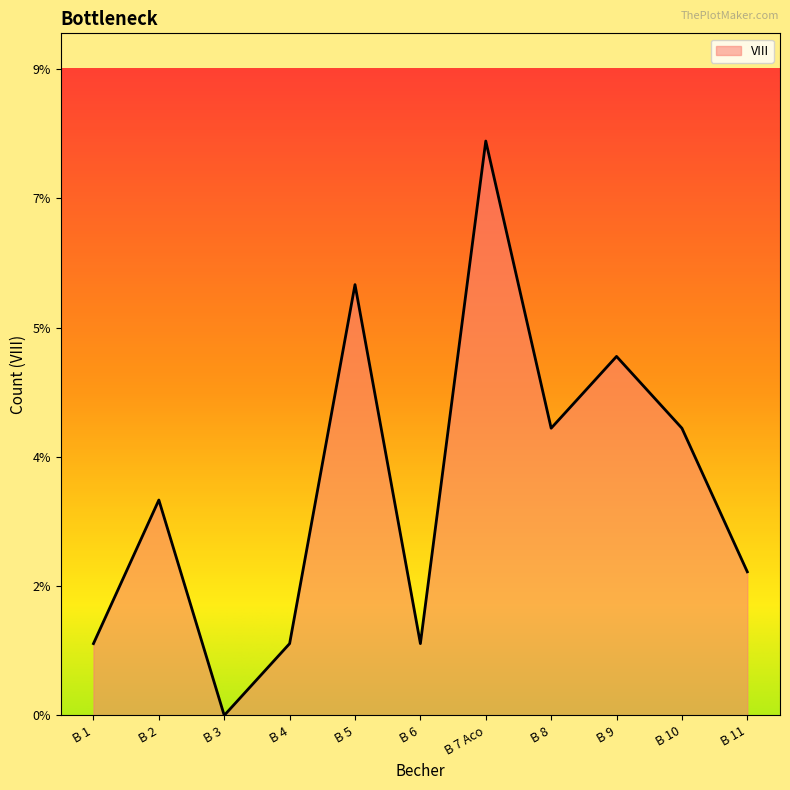

Is it true that the value at B 2 is 3?

True